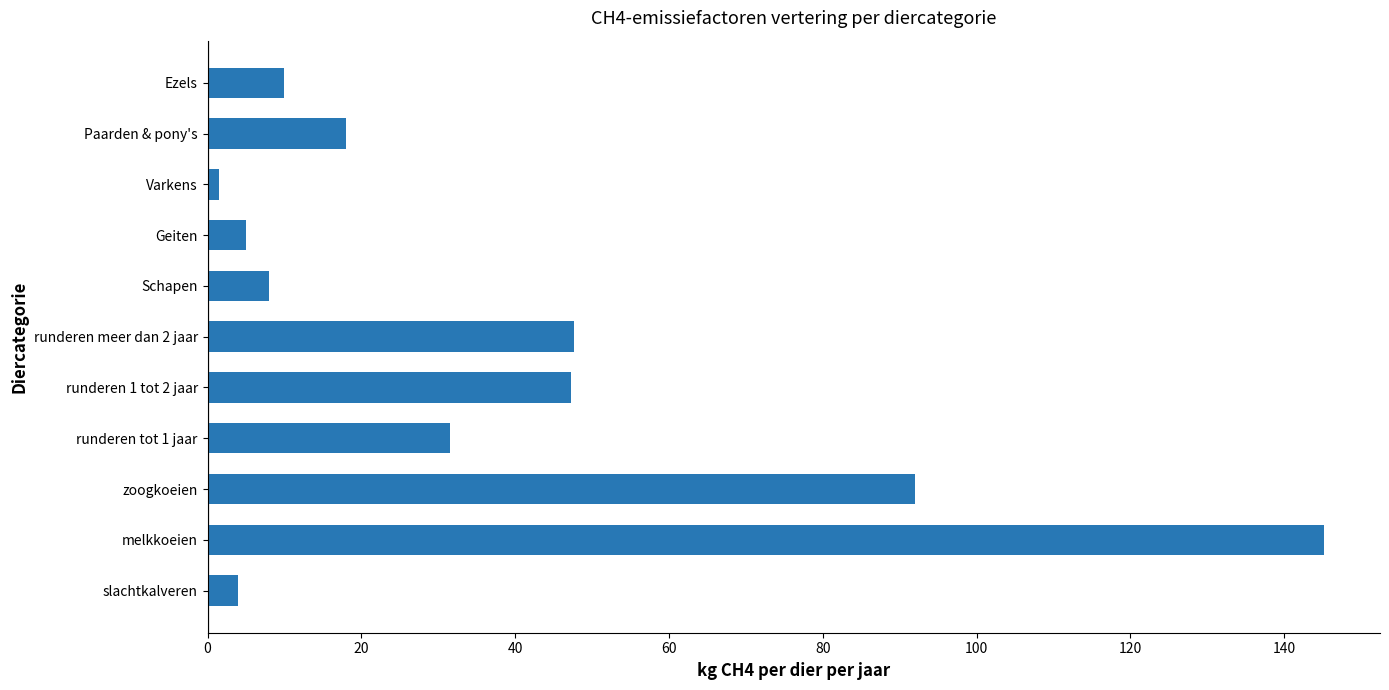

At which label is the value closest to 73?

zoogkoeien